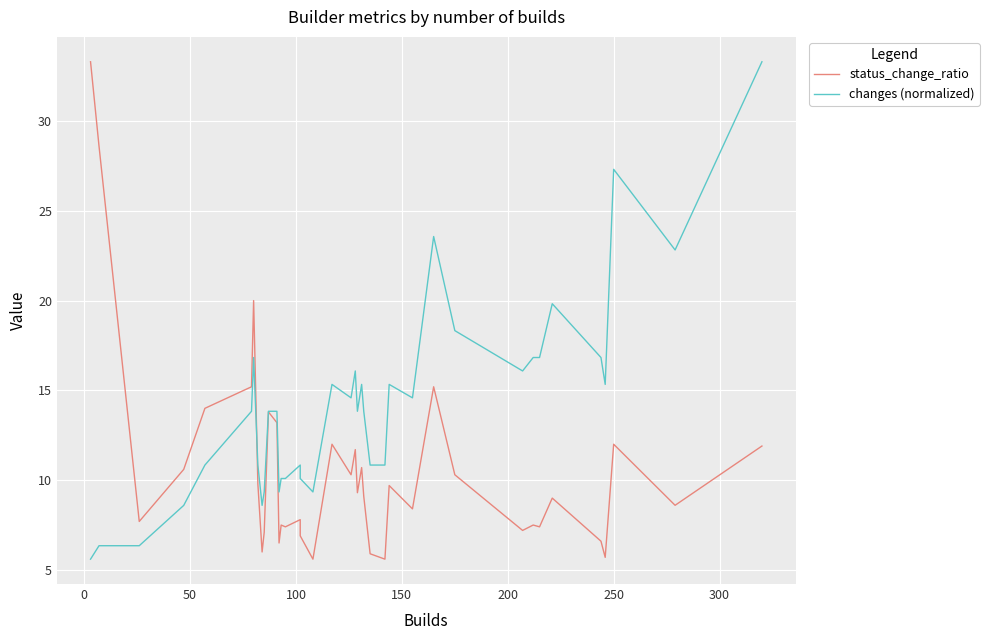

True or false: changes (normalized) and status_change_ratio cross at least once.

True